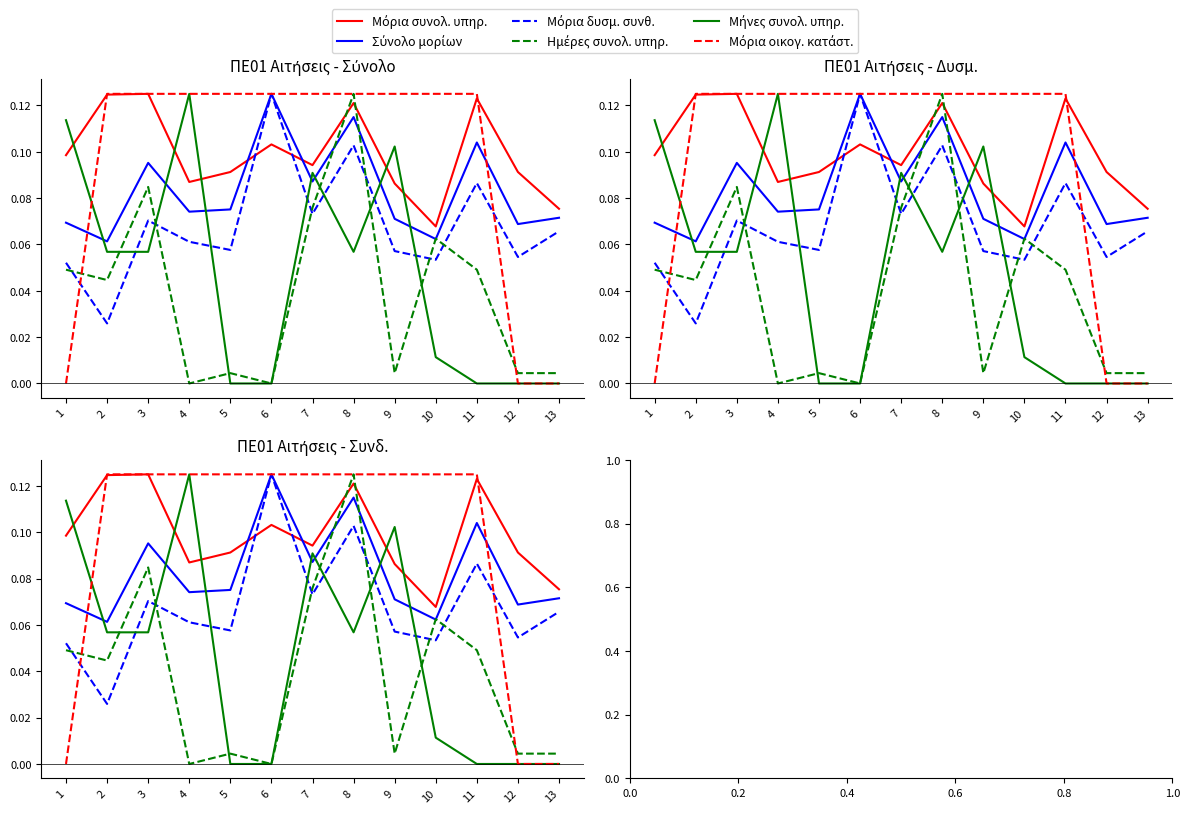

Which series has the largest total across all categories?

Μόρια συνολ. υπηρ.